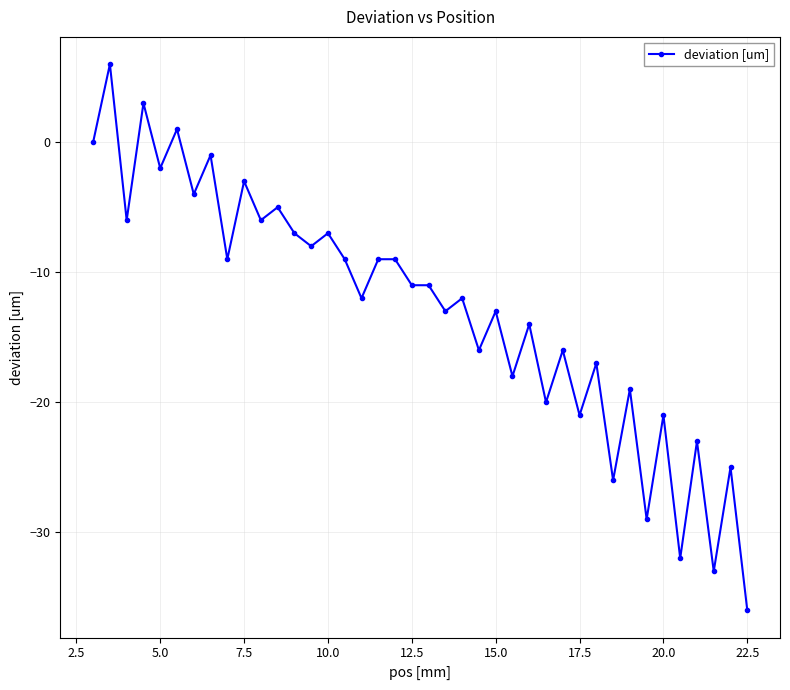

What is the value of the 37th point from the left?

-23